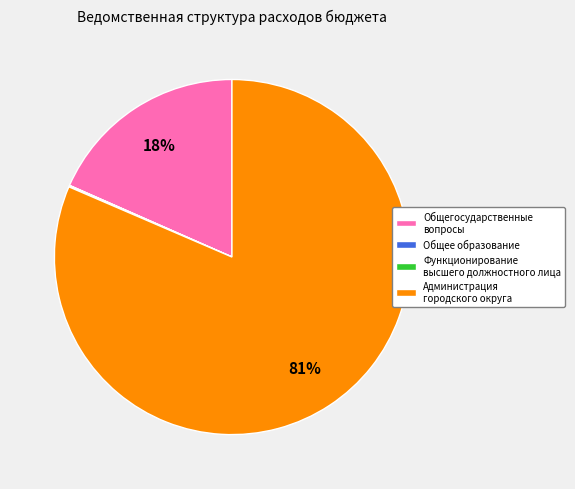

Is there any slice that represents more than half of the pie?

Yes